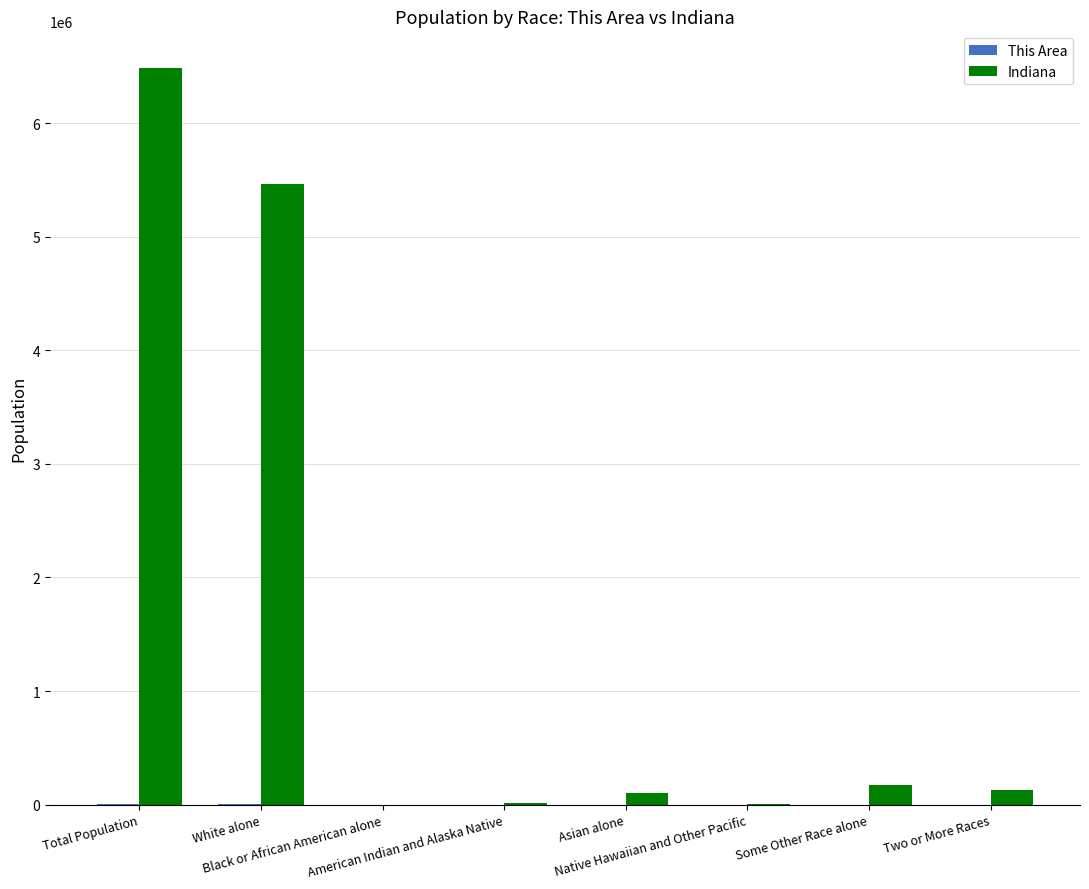

Which series has the largest total across all categories?

Indiana